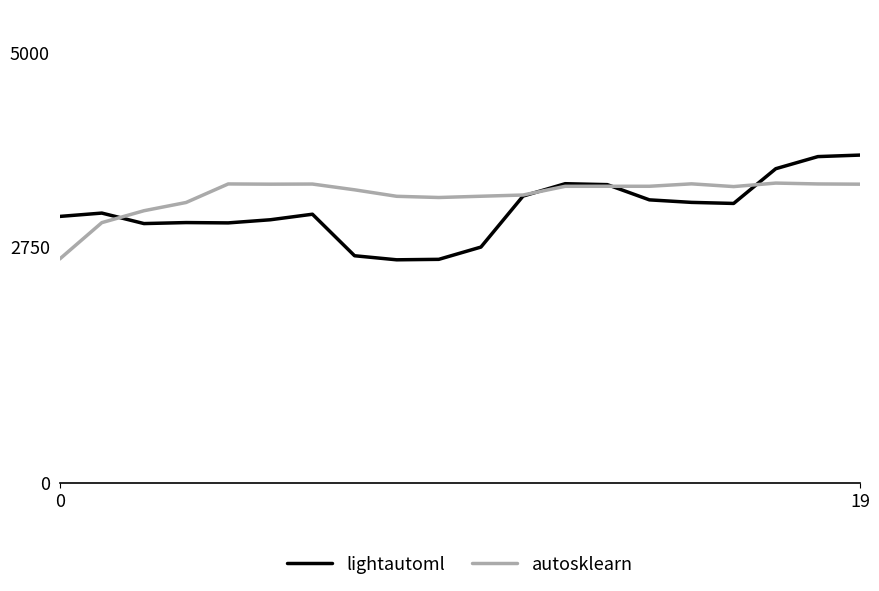

What is the highest value of the autosklearn series?

3484.0